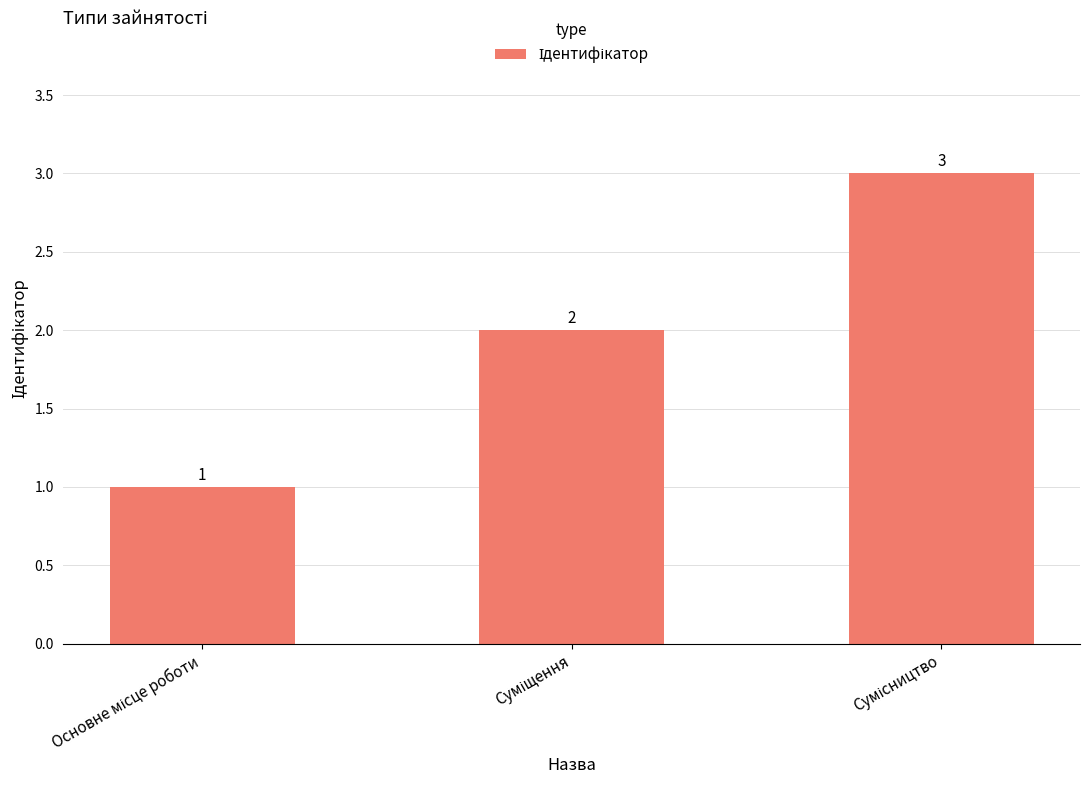

Reading right to left, transcribe all the data shown in this chart.

3	2	1